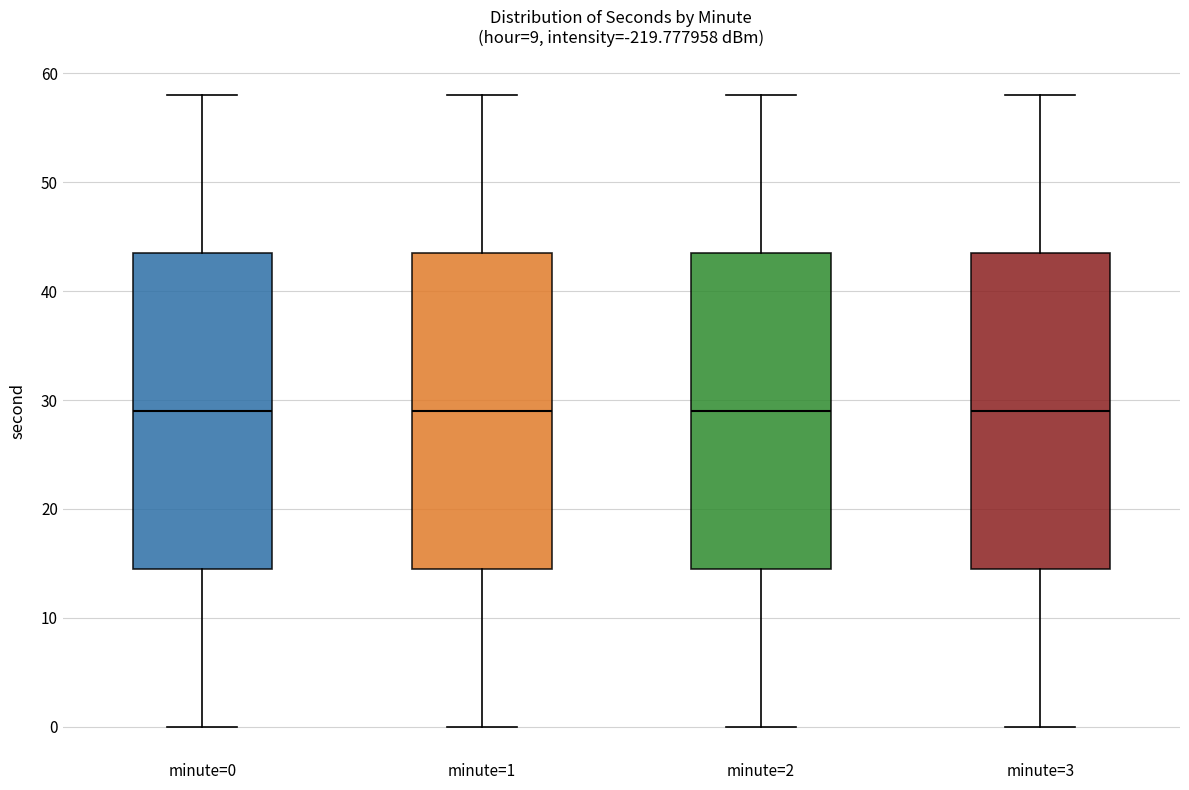

Reading left to right, read every box against the y-axis: the position of its median line, the range the box covers, and the ends of its whiskers. The values are not printed on the chart, so give them approximately, as read against the axis.

minute=0: median 29, box 15 to 44, whiskers 0 to 58
minute=1: median 29, box 15 to 44, whiskers 0 to 58
minute=2: median 29, box 15 to 44, whiskers 0 to 58
minute=3: median 29, box 15 to 44, whiskers 0 to 58